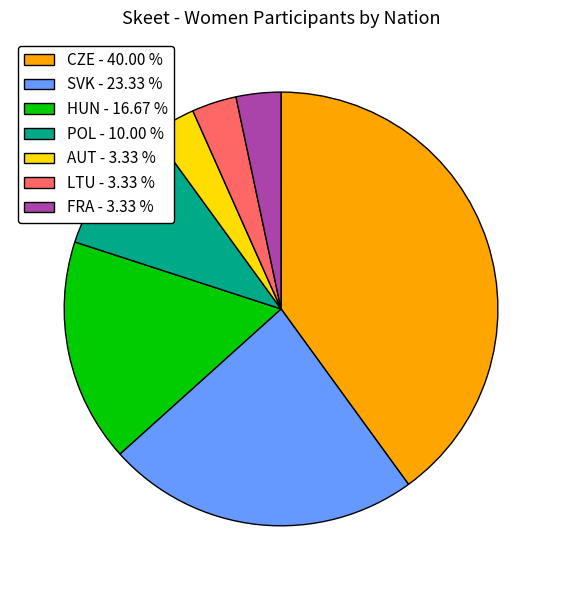

Combined, do AUT - 3.33 % and POL - 10.00 % account for over 50%?

No